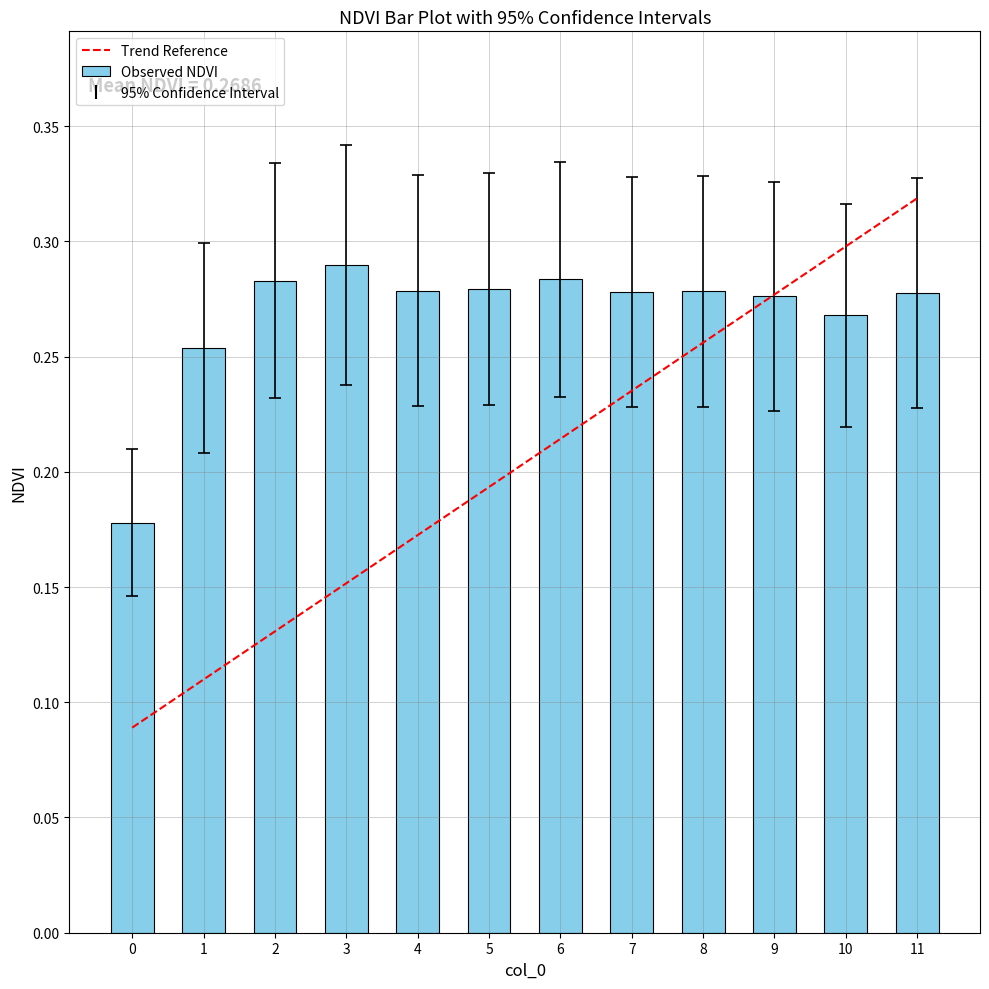

List the labels in order of value, smallest first.

0, 1, 10, 9, 11, 7, 8, 4, 5, 2, 6, 3